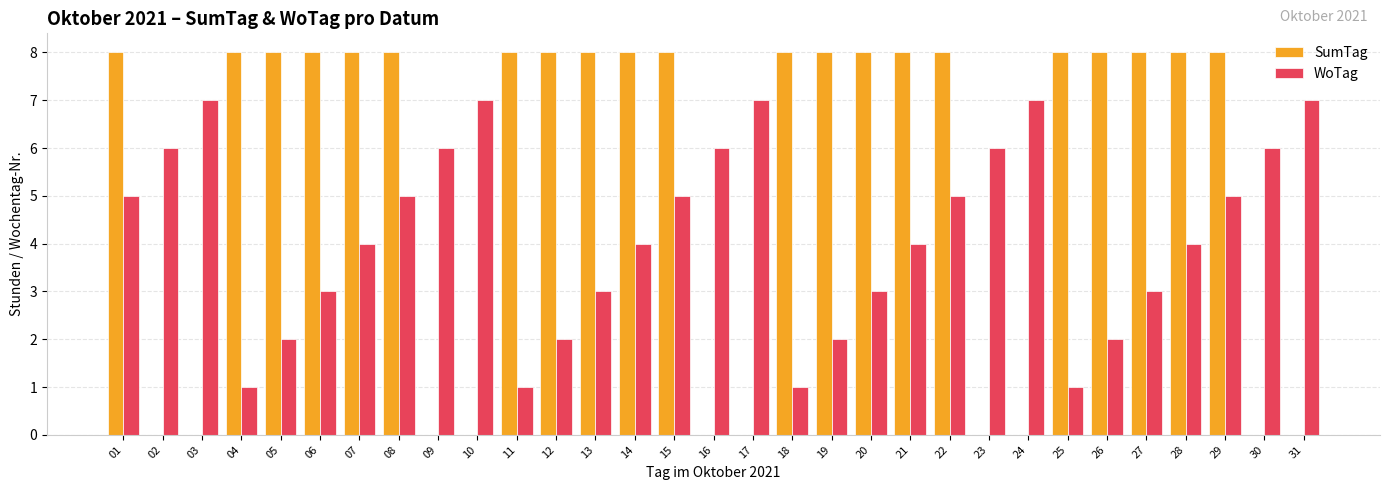

Reading left to right, list all the values displayed in this chart.

SumTag: 01=8	02=0	03=0	04=8	05=8	06=8	07=8	08=8	09=0	10=0	11=8	12=8	13=8	14=8	15=8	16=0	17=0	18=8	19=8	20=8	21=8	22=8	23=0	24=0	25=8	26=8	27=8	28=8	29=8	30=0	31=0
WoTag: 01=5	02=6	03=7	04=1	05=2	06=3	07=4	08=5	09=6	10=7	11=1	12=2	13=3	14=4	15=5	16=6	17=7	18=1	19=2	20=3	21=4	22=5	23=6	24=7	25=1	26=2	27=3	28=4	29=5	30=6	31=7